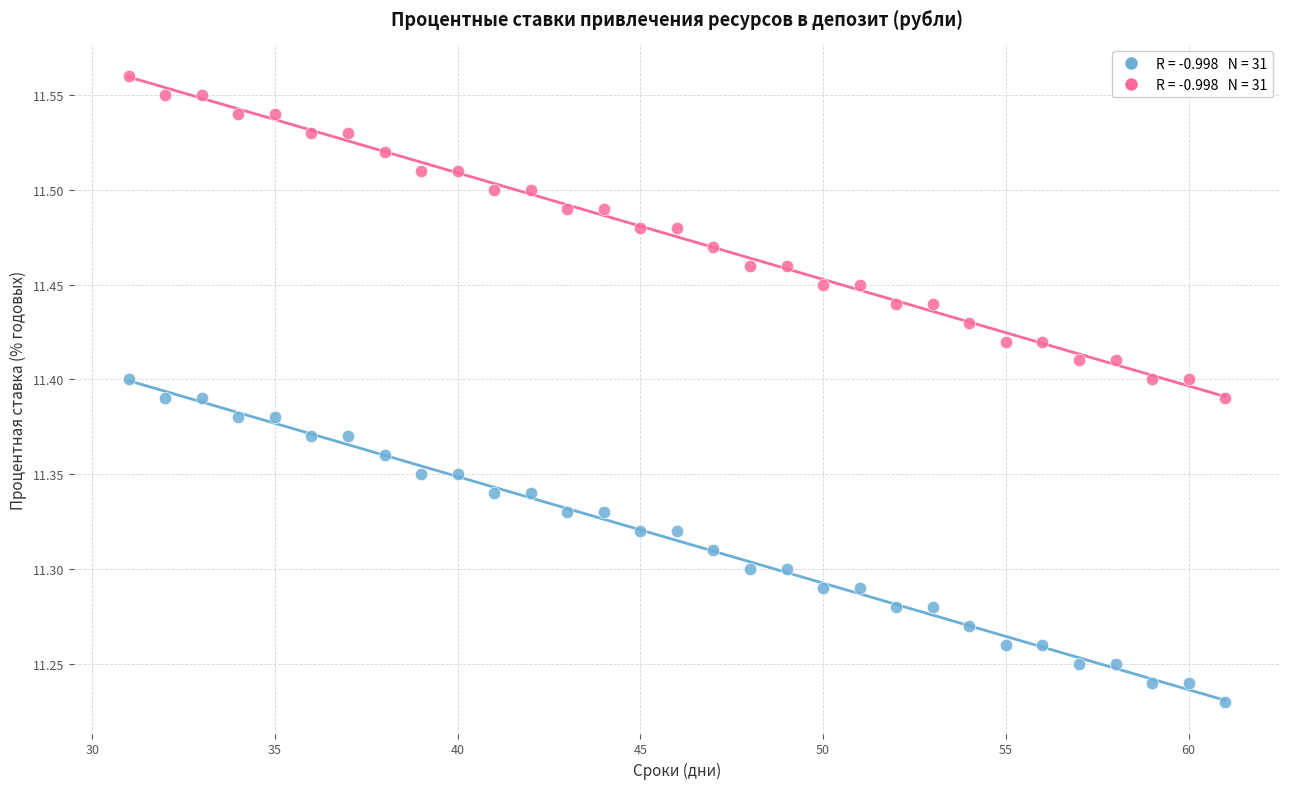

Across all data points, what is the range of Y values (max minus min)?

0.3